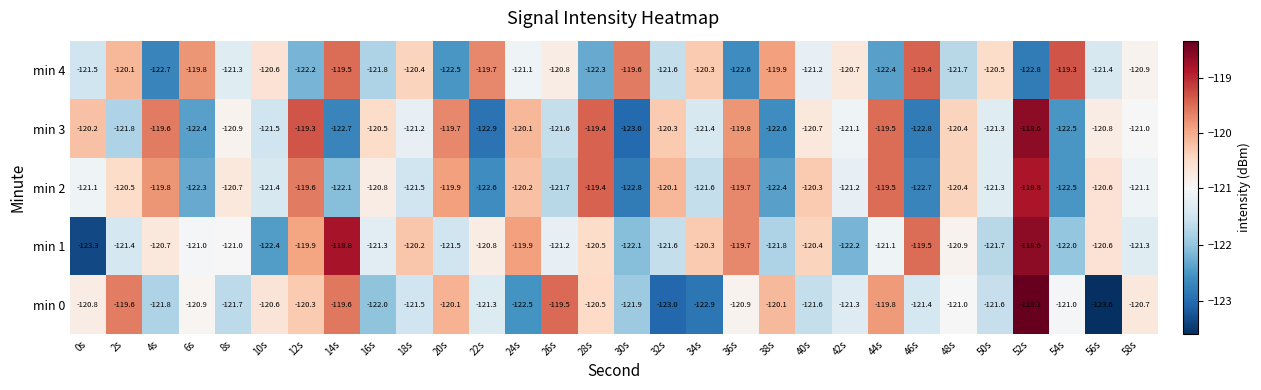

Between 14s and 52s, which series saw the biggest shift?

min 3